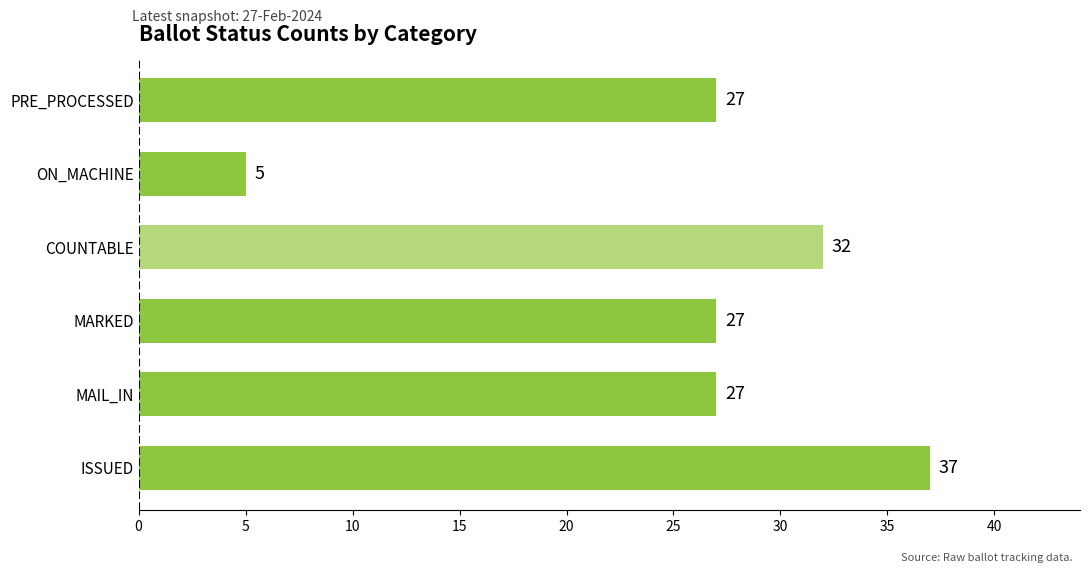

The value at ON_MACHINE is 7. True or false?

False